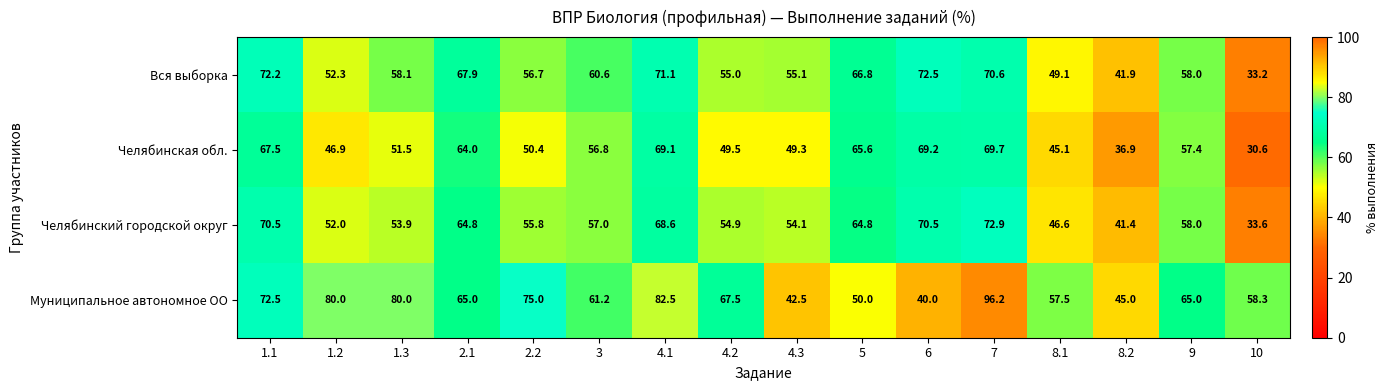

Which series has the widest spread of values?

Муниципальное автономное ОО